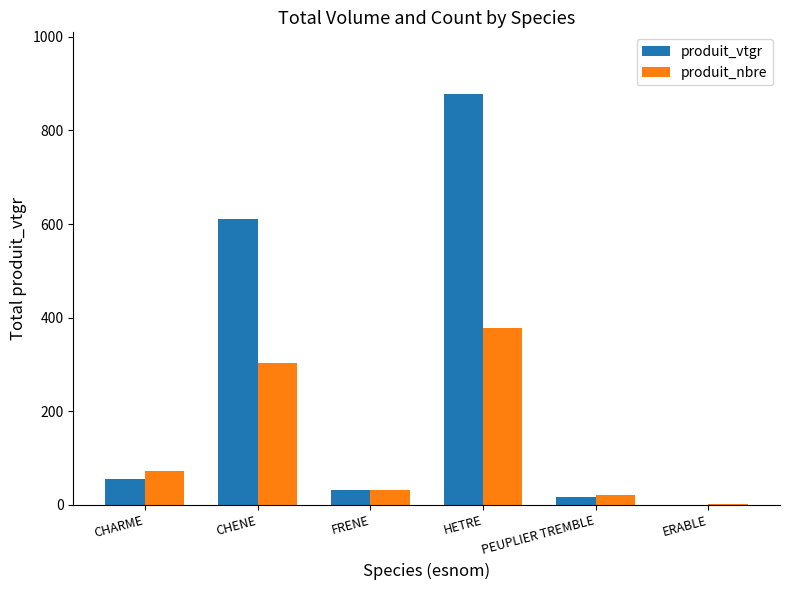

Reading right to left, extract all data points from this chart.

produit_vtgr: ERABLE=0.6	PEUPLIER TREMBLE=18.0	HETRE=877.9	FRENE=32.0	CHENE=609.8	CHARME=55.1
produit_nbre: ERABLE=1.0	PEUPLIER TREMBLE=21.0	HETRE=378.0	FRENE=31.0	CHENE=303.0	CHARME=73.0